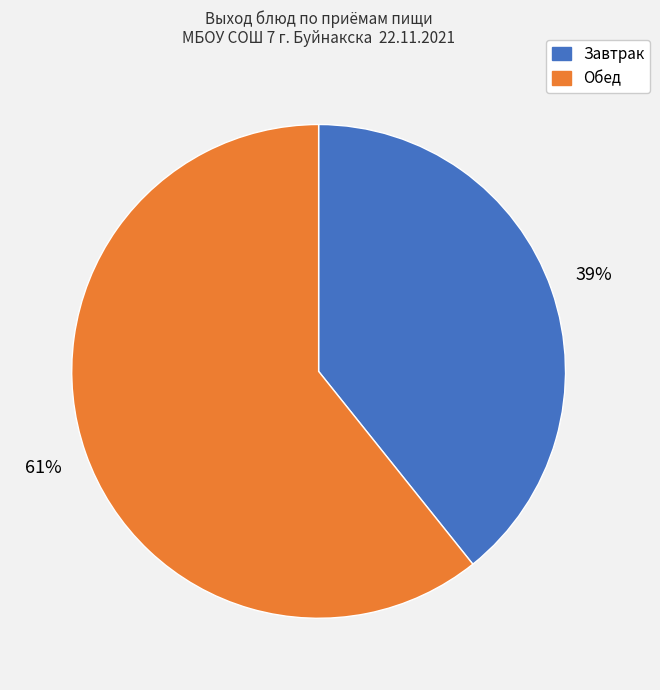

Is the sum of Завтрак and Обед greater than half?

Yes